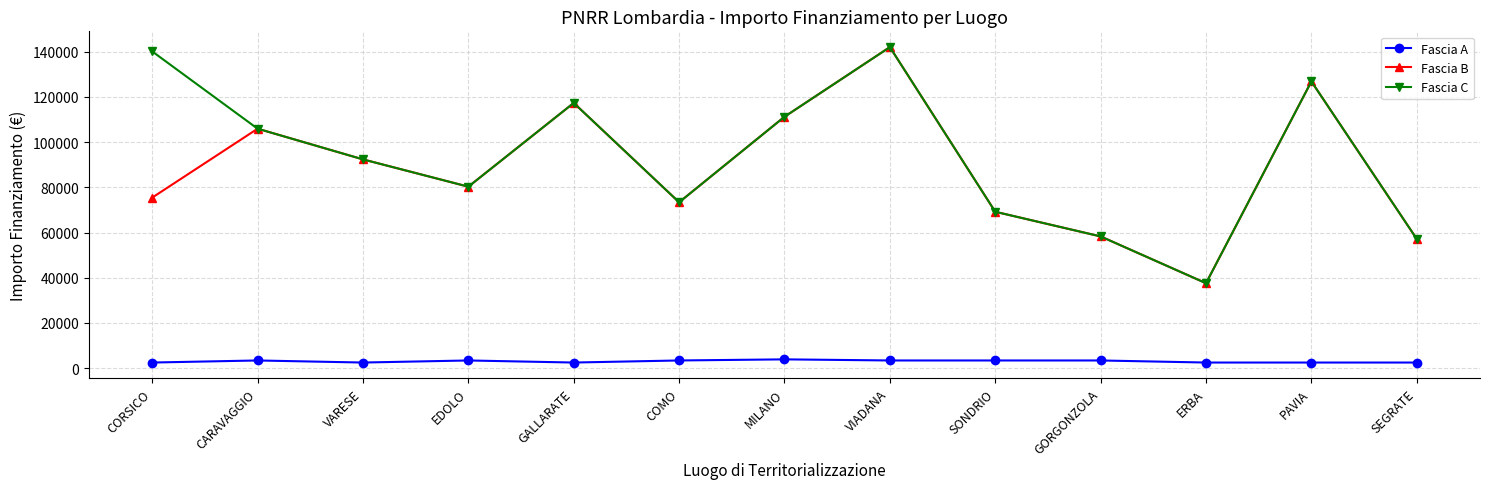

At how many categories does at least one series exceed 62007?

10